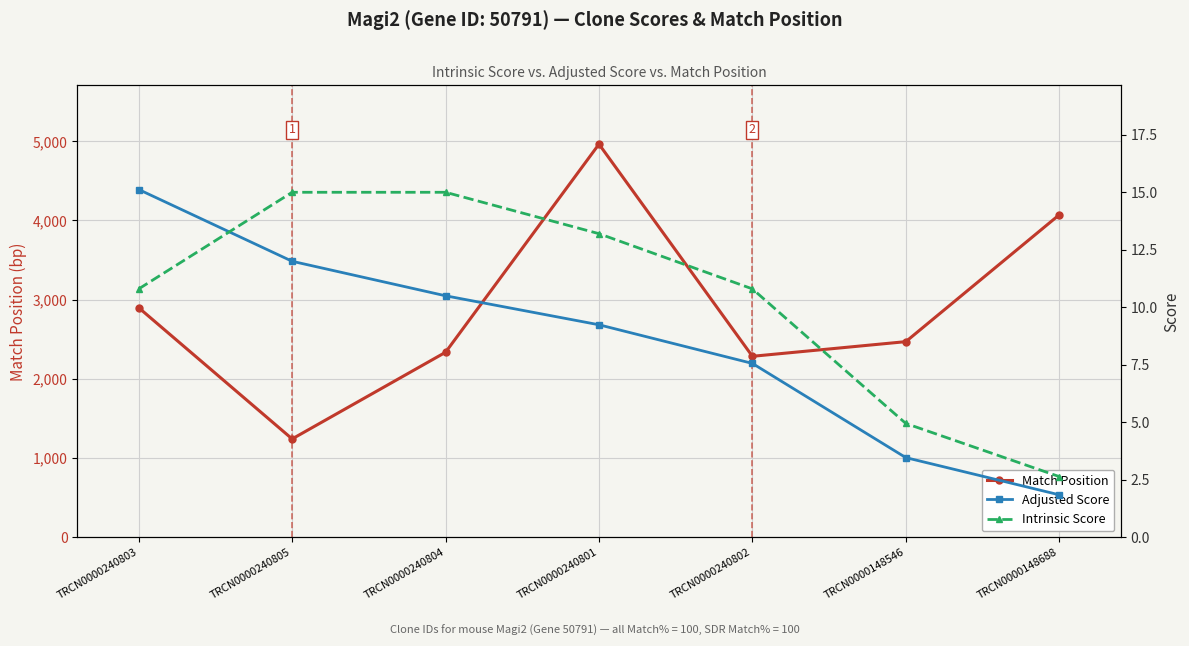

What is the minimum value for Match Position?

1242